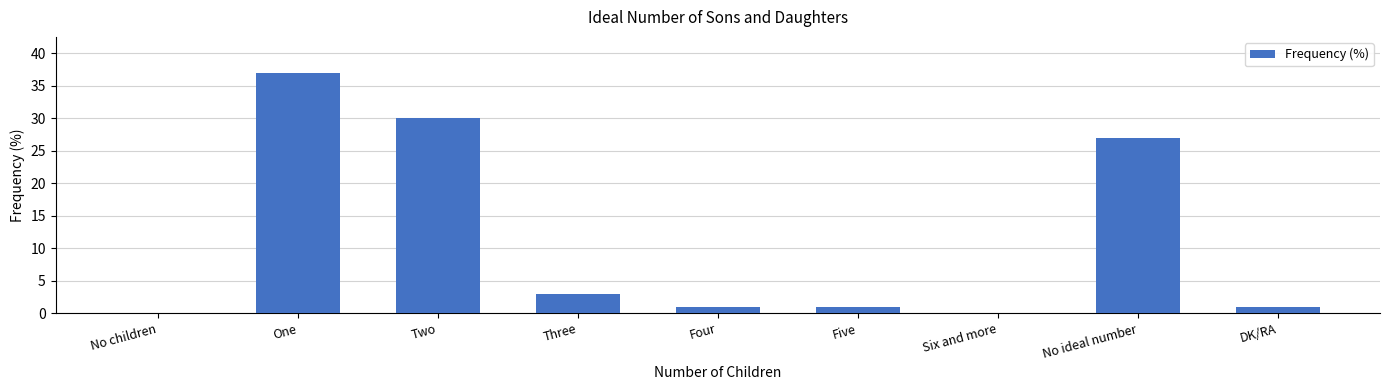

Count the number of categories in the chart.

9